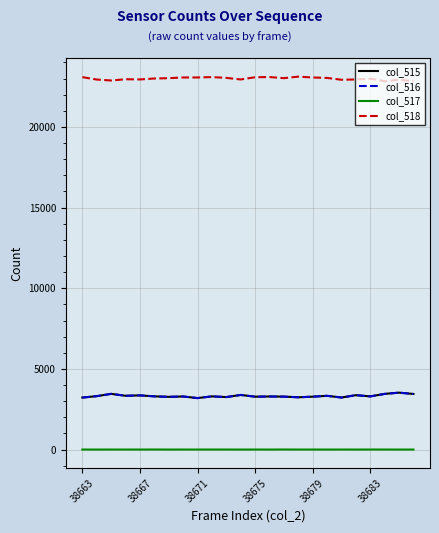

Which series has the largest total across all categories?

col_518